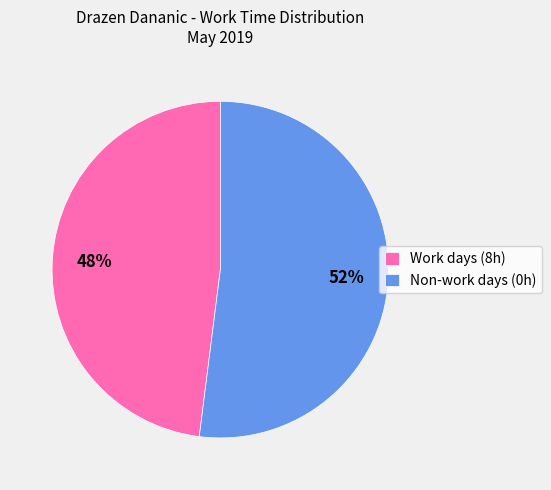

Which slice is the smallest?

Work days (8h)